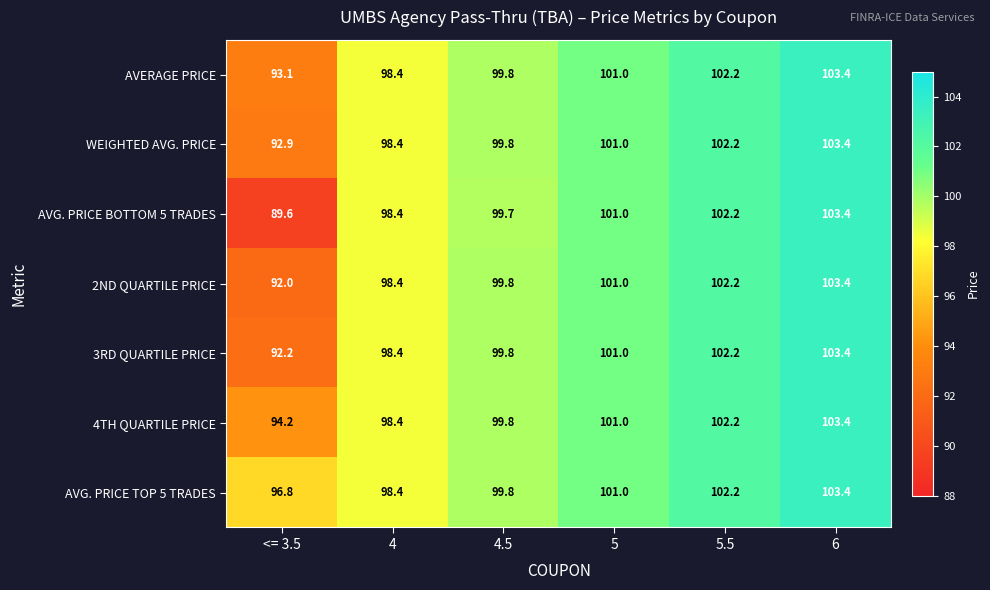

Rank the categories by WEIGHTED AVG. PRICE value from highest to lowest.

6, 5.5, 5, 4.5, 4, <= 3.5